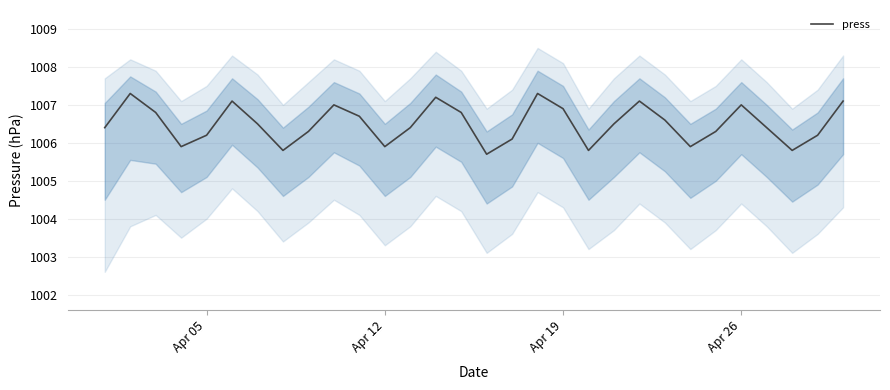

What is the minimum value for press?

1005.7